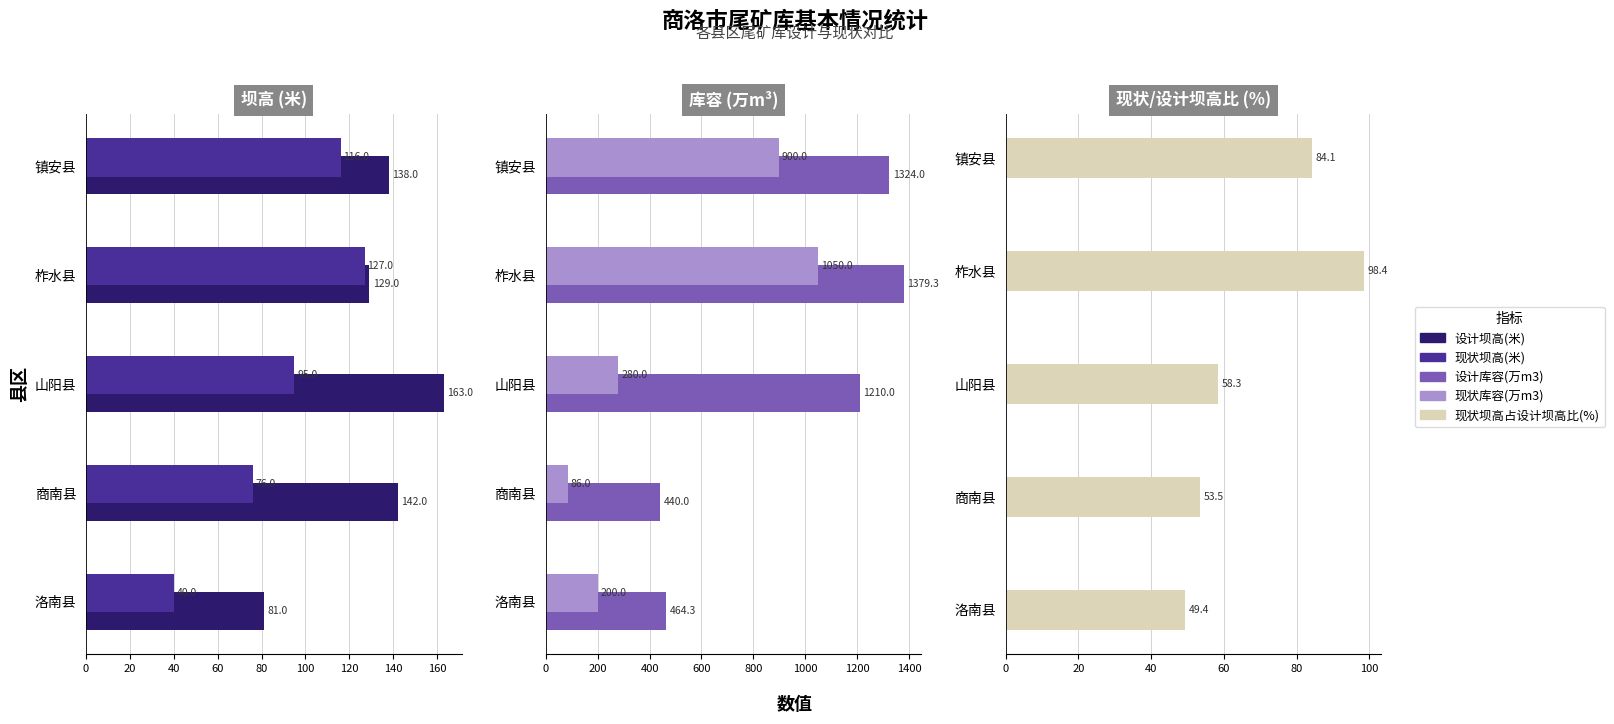

What is the value of the 设计库容(万m3) bar at the 2nd from the left?

440.0